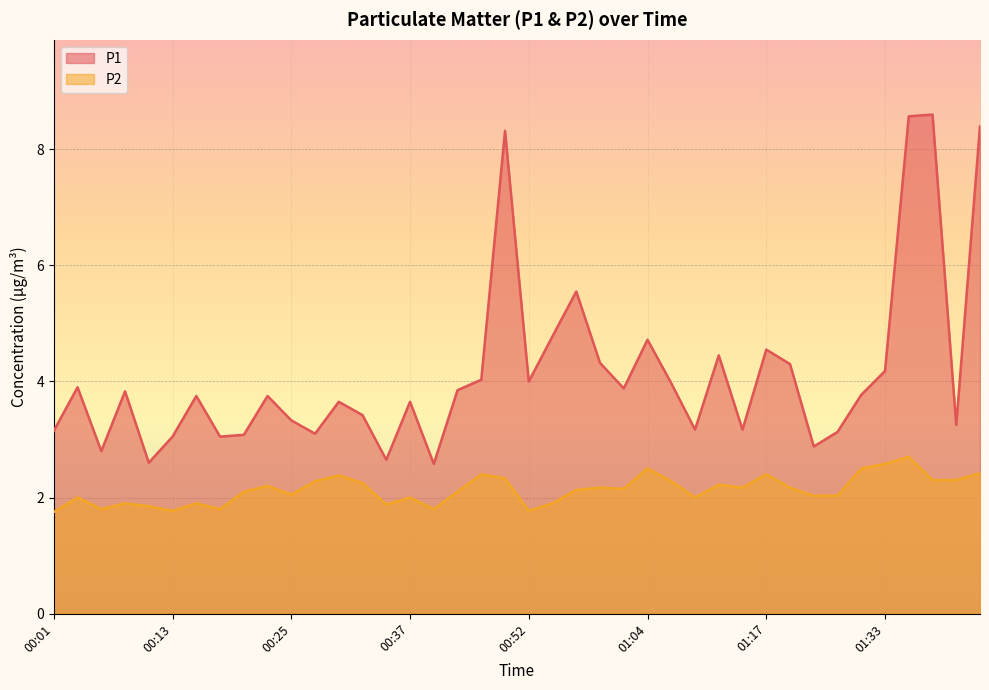

What are all the series names shown in the legend?

P1, P2